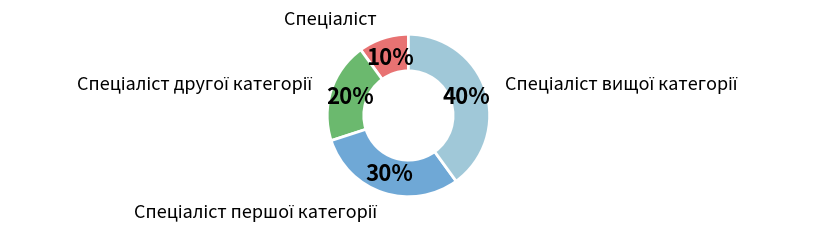

Does any single category account for the majority?

No